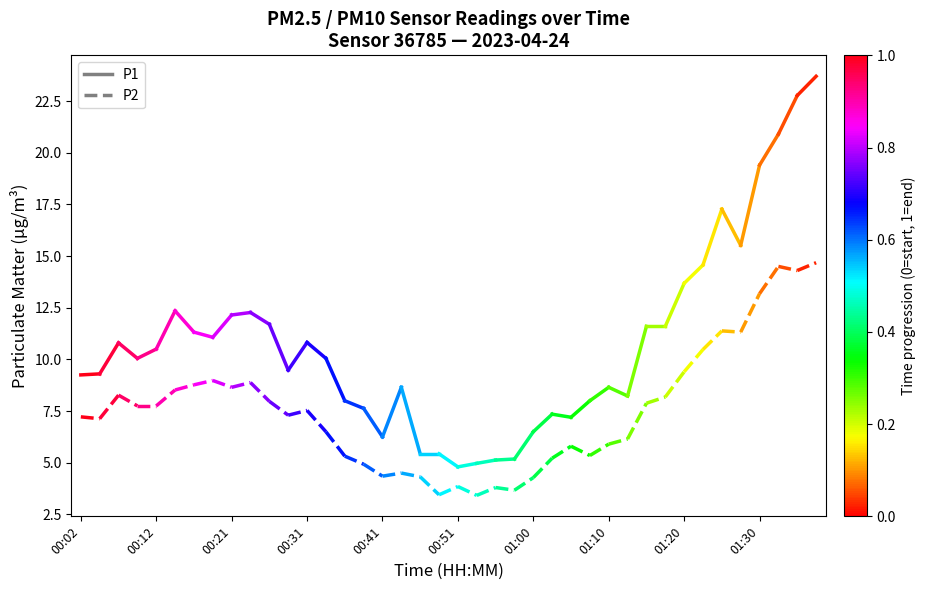

The P1 series shows 4.4 at 00:12. True or false?

False